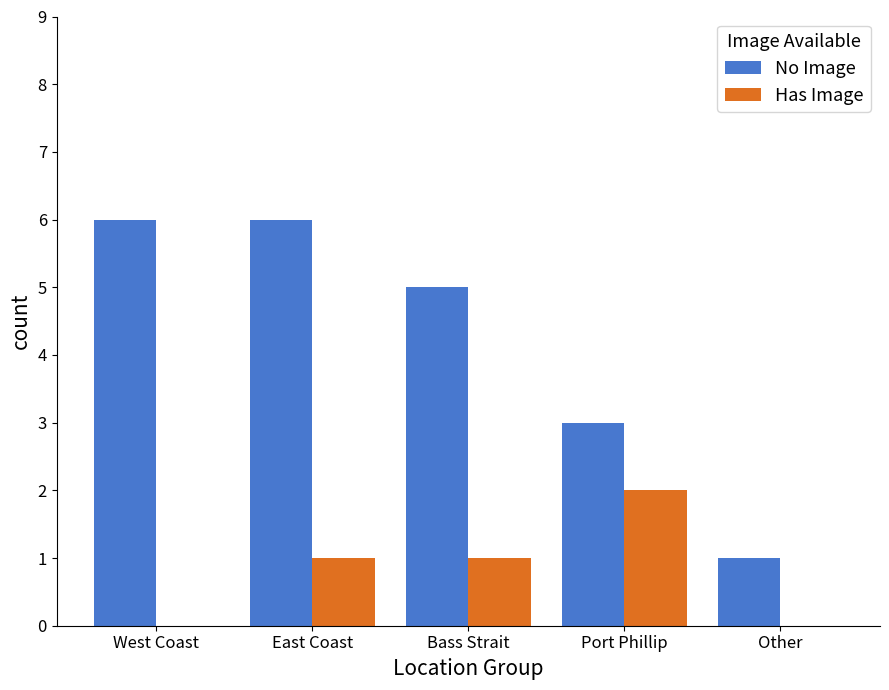

What is the approximate value of No Image at Bass Strait?

5